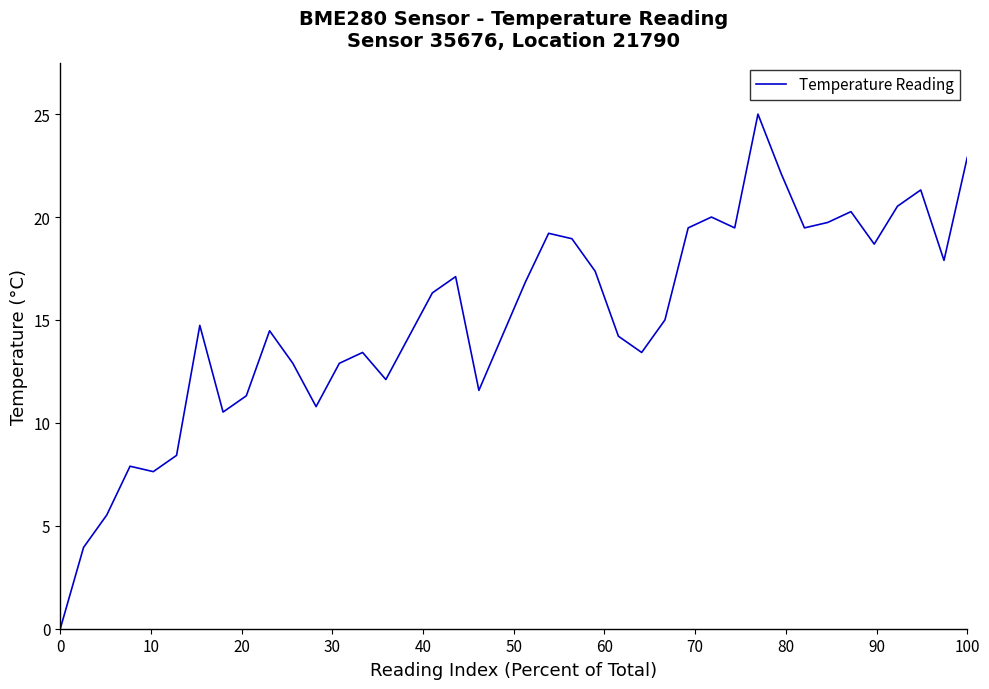

What is the maximum value shown in the chart?

25.0